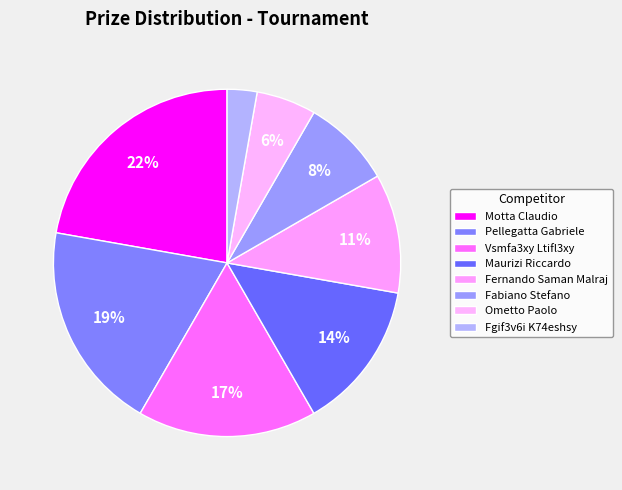

Which has a higher value, Ometto Paolo or Fernando Saman Malraj?

Fernando Saman Malraj